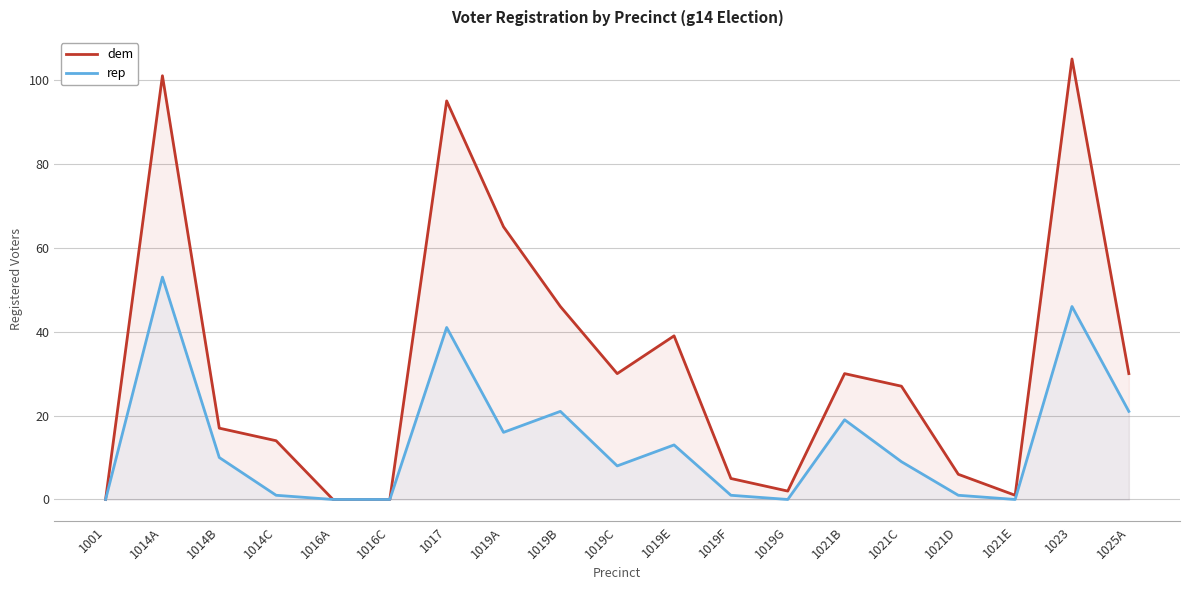

At how many categories does at least one series exceed 43?

5